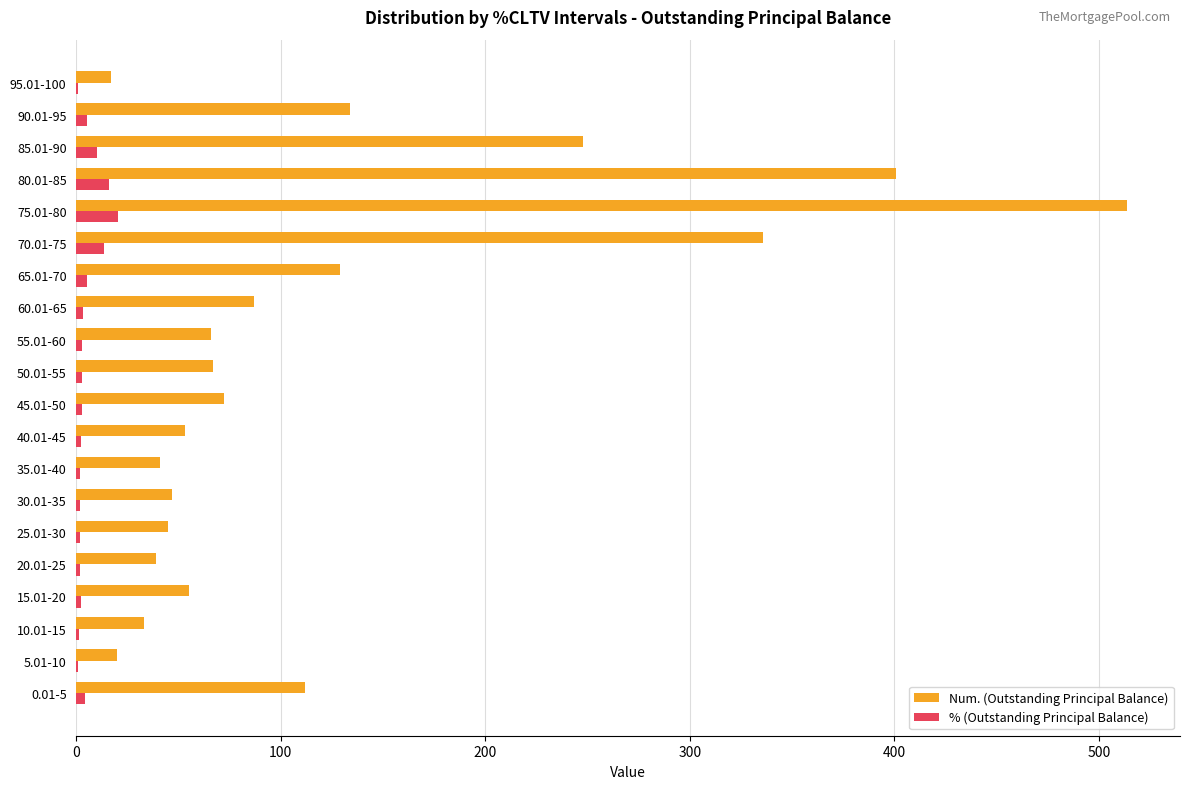

Which series has the largest total across all categories?

Num. (Outstanding Principal Balance)